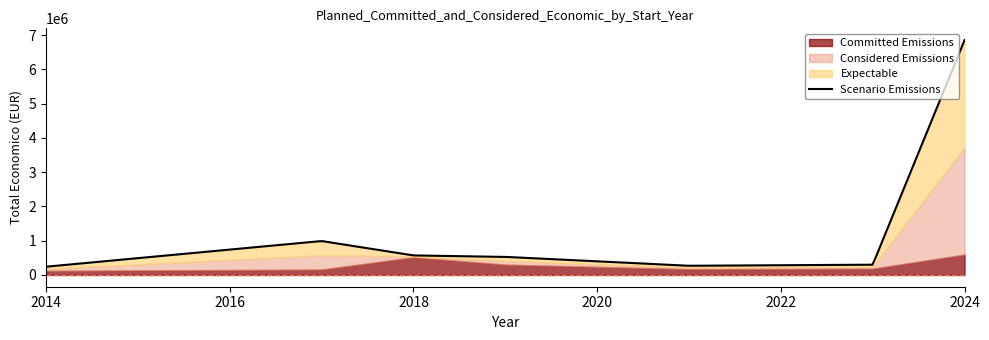

What is the spread (max minus min) of values at 2021?

98509